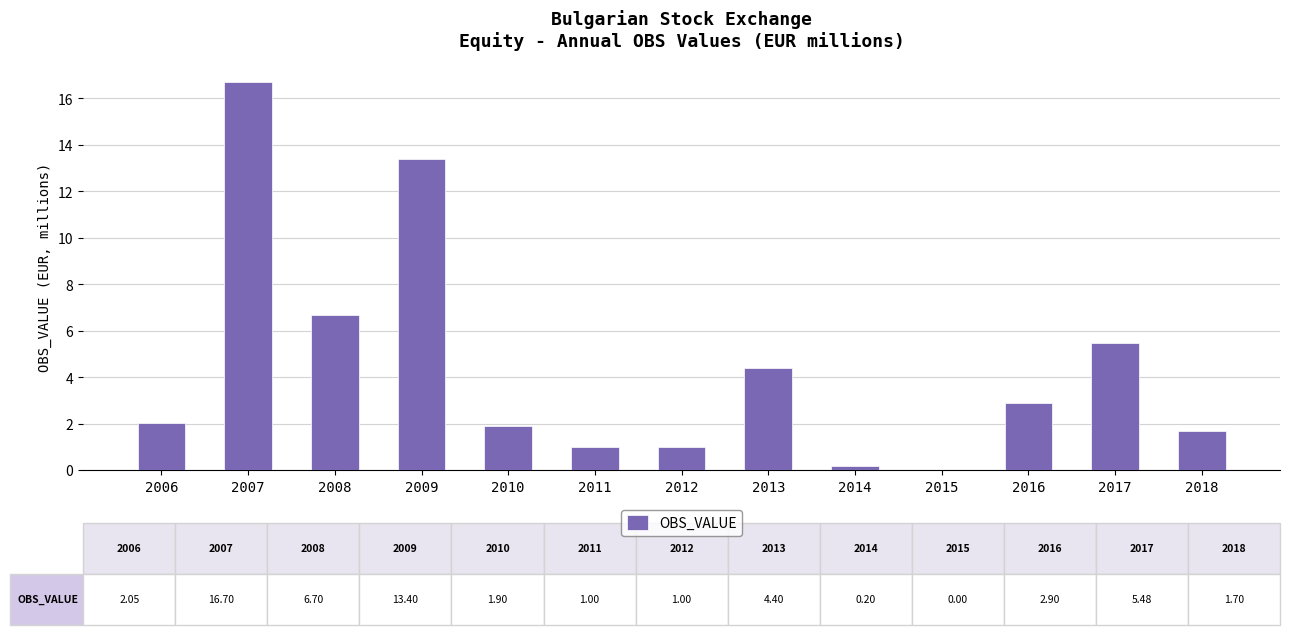

True or false: the data shows 1.5 at 2008.

False